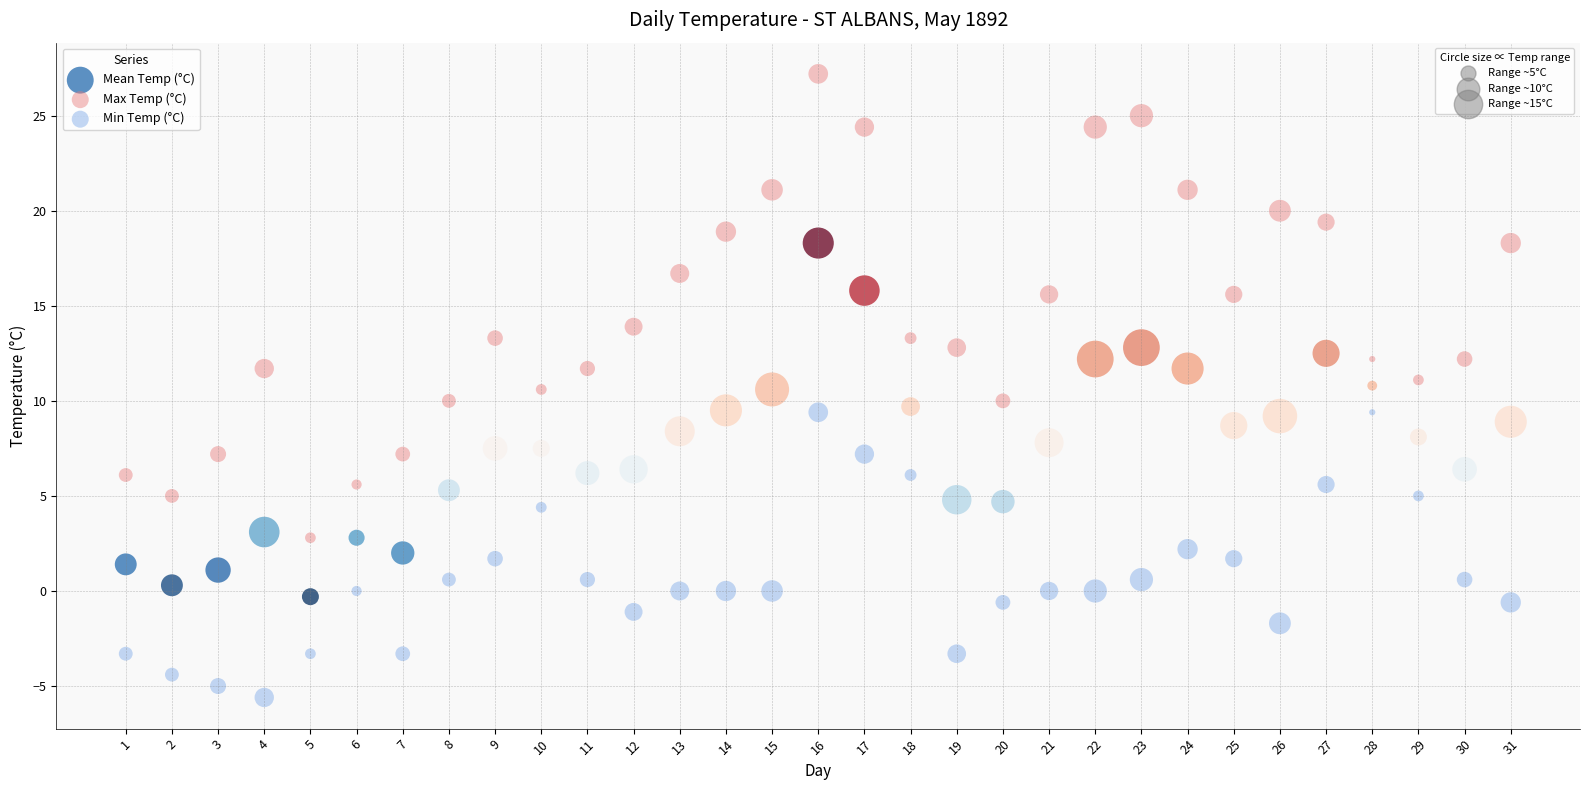

Across all data points, what is the range of X values (max minus min)?

30.0